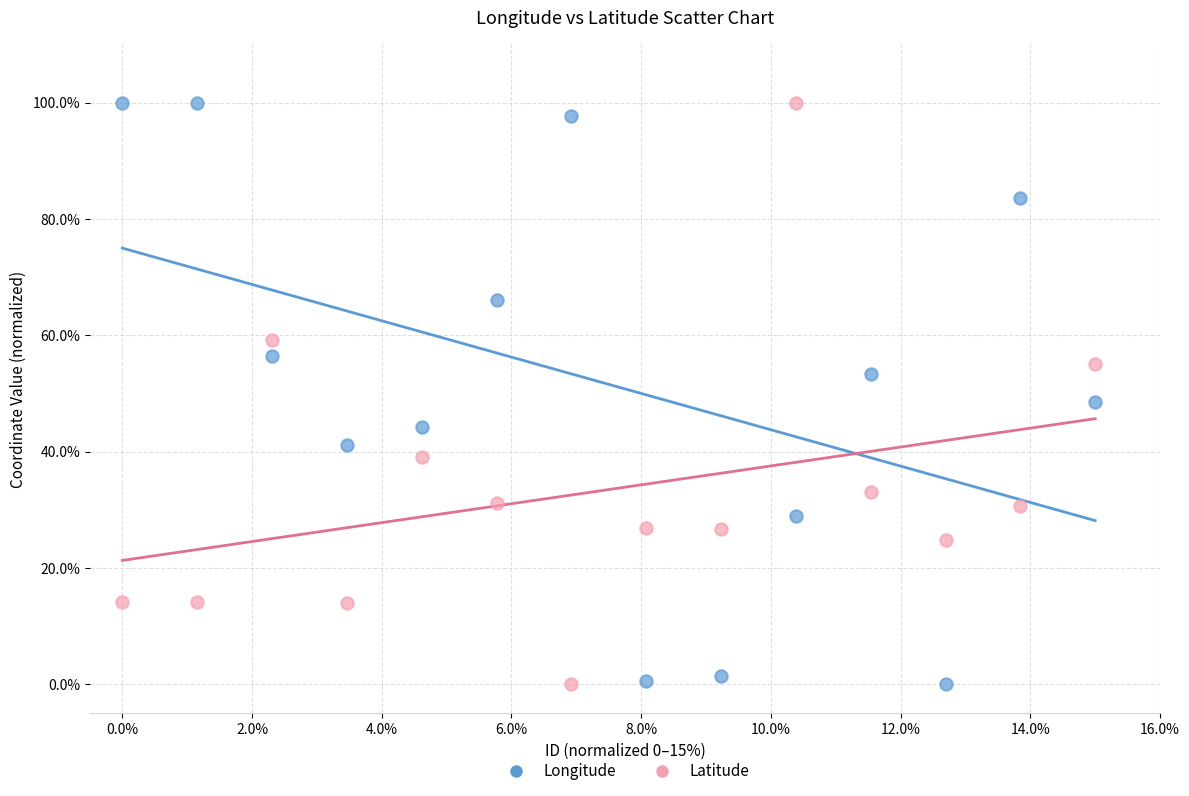

Across all data points, what is the range of Y values (max minus min)?

100.0